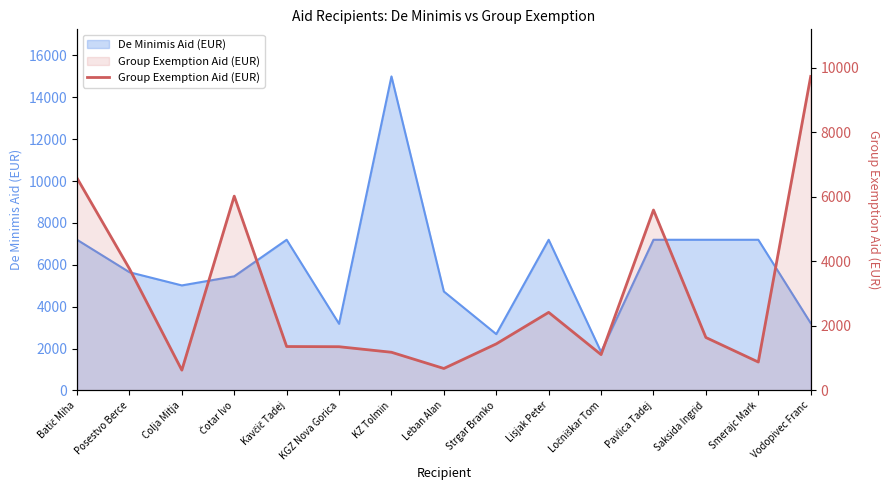

How many data points are less than 1442?

7